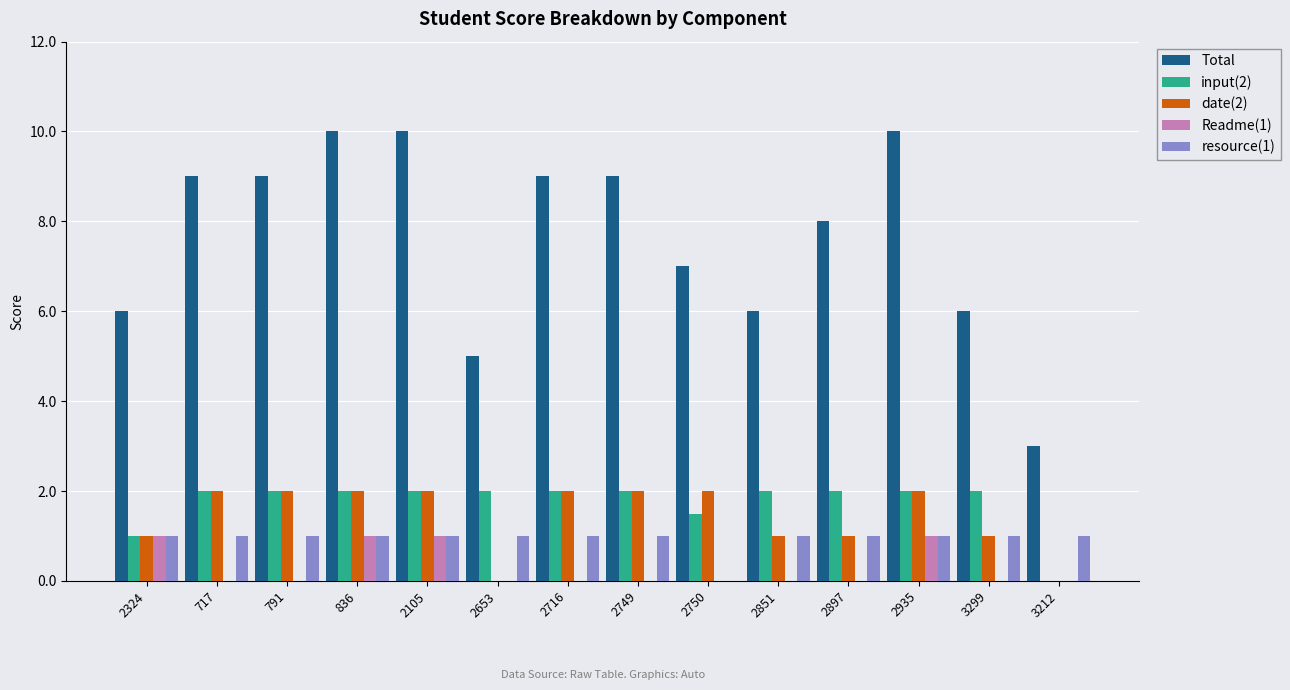

Reading left to right, what are all the values shown in this chart?

Total: 6.0	9.0	9.0	10.0	10.0	5.0	9.0	9.0	7.0	6.0	8.0	10.0	6.0	3.0
input(2): 1.0	2.0	2.0	2.0	2.0	2.0	2.0	2.0	1.5	2.0	2.0	2.0	2.0	0.0
date(2): 1.0	2.0	2.0	2.0	2.0	0.0	2.0	2.0	2.0	1.0	1.0	2.0	1.0	0.0
Readme(1): 1.0	0.0	0.0	1.0	1.0	0.0	0.0	0.0	0.0	0.0	0.0	1.0	0.0	0.0
resource(1): 1.0	1.0	1.0	1.0	1.0	1.0	1.0	1.0	0.0	1.0	1.0	1.0	1.0	1.0